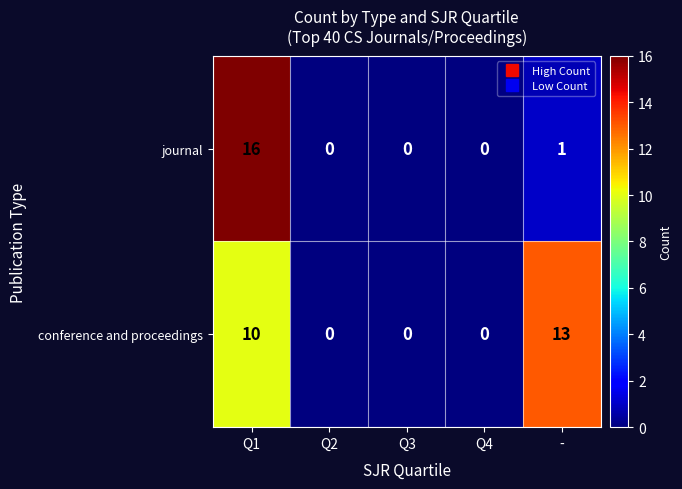

Count the conference and proceedings values in the range 0 to 10.

4